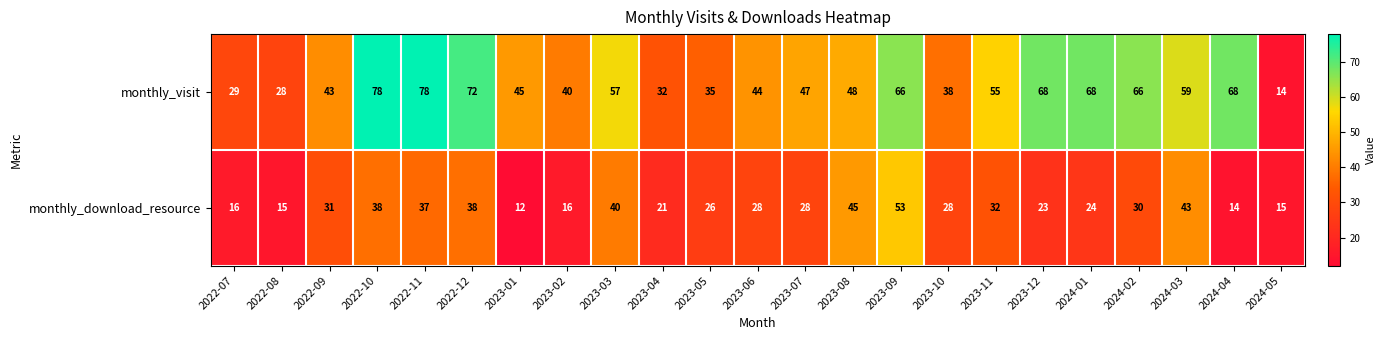

At how many categories does at least one series exceed 37?

18